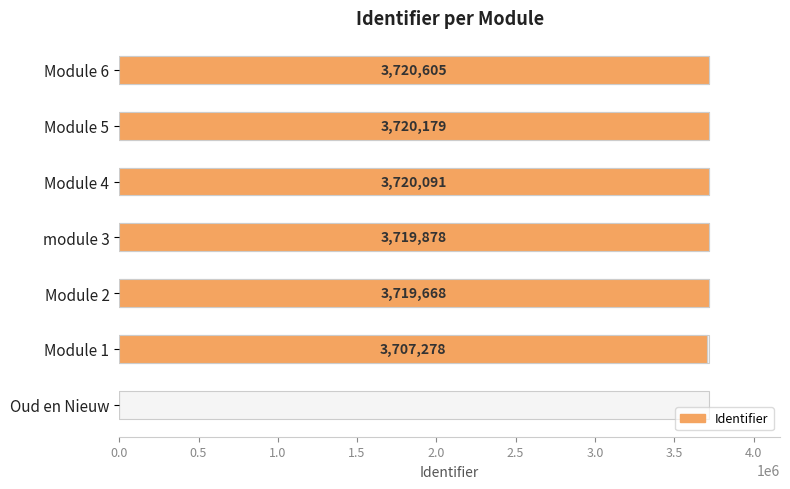

Which has a higher value, Module 4 or Module 6?

Module 6